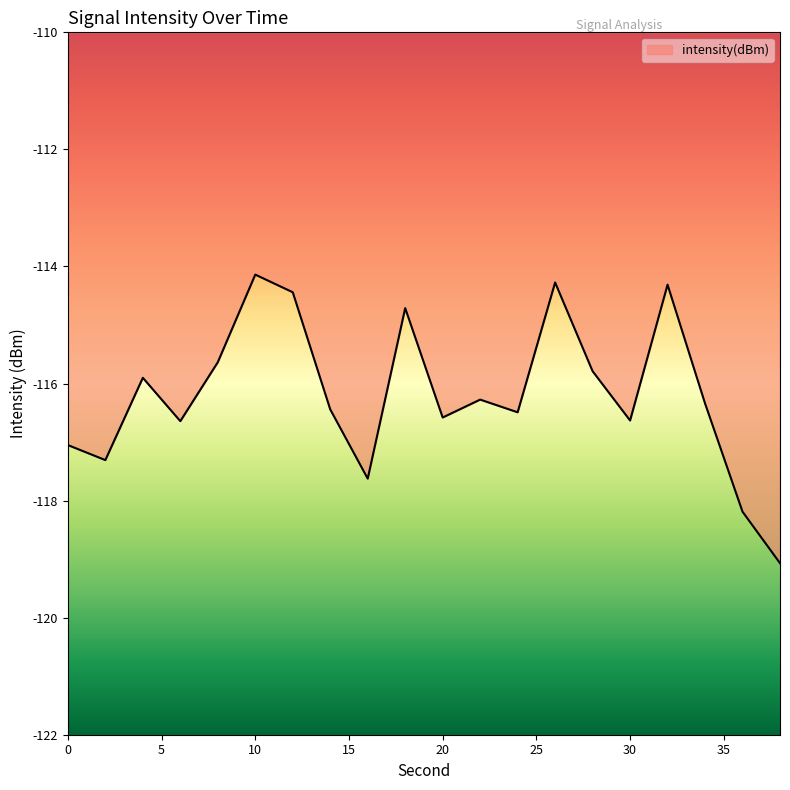

What is the minimum value shown in the chart?

-119.1